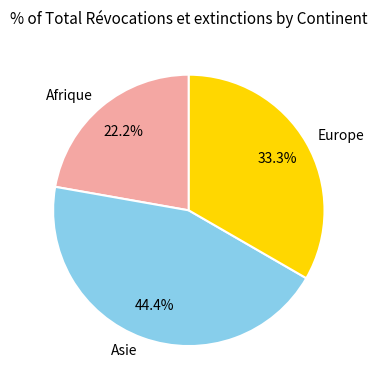

Is the sum of Afrique and Asie greater than half?

Yes